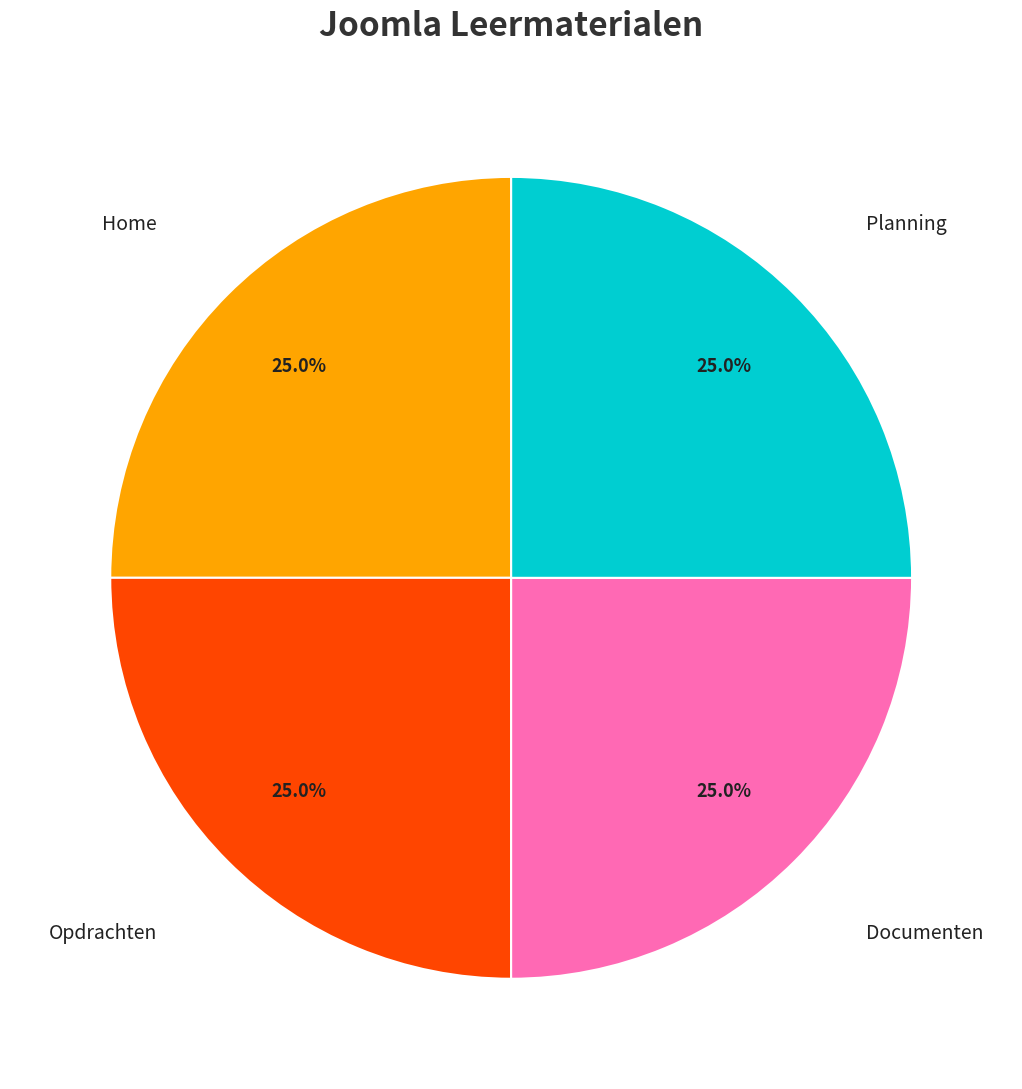

Is there any slice that represents more than half of the pie?

No